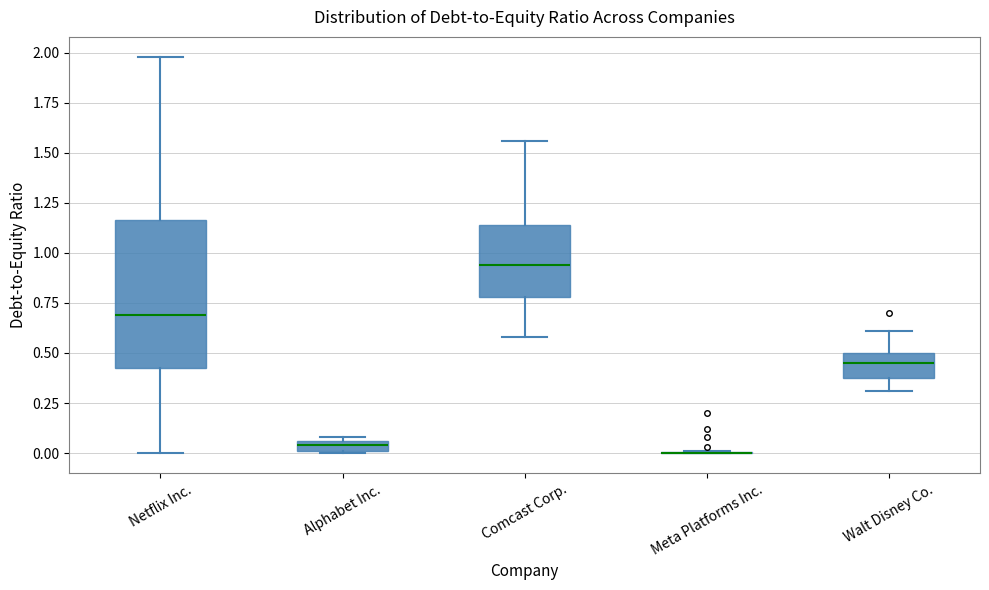

Comparing the boxes themselves (not the whiskers), which one is the tallest?

Netflix Inc.